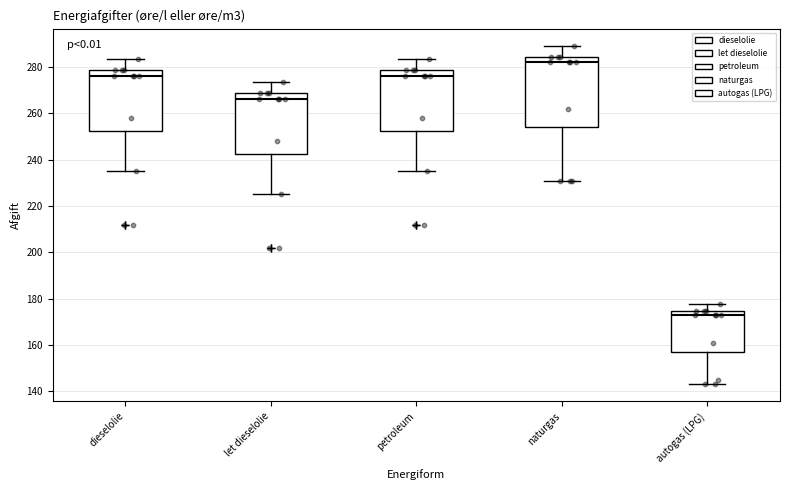

Reading left to right, transcribe this box plot: for each box, give where its median line is, the range the box spans, and where its two whiskers end, as read against the y-axis. The values are not printed on the chart, so give them approximately, as read against the axis.

dieselolie: median 276, box 252 to 278, whiskers 236 to 284
let dieselolie: median 266, box 242 to 268, whiskers 226 to 274
petroleum: median 276, box 252 to 278, whiskers 236 to 284
naturgas: median 282, box 254 to 284, whiskers 232 to 290
autogas (LPG): median 174 (just below the box's upper edge), box 158 to 174, whiskers 144 to 178